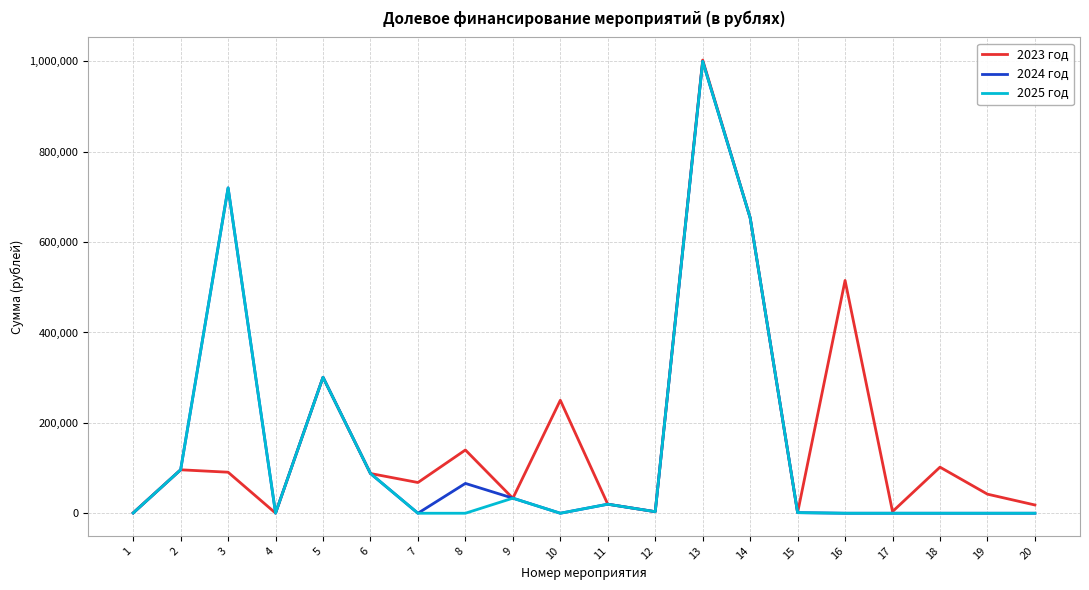

Is the value of 2024 год at 19 greater than the value of 2023 год at 7?

No